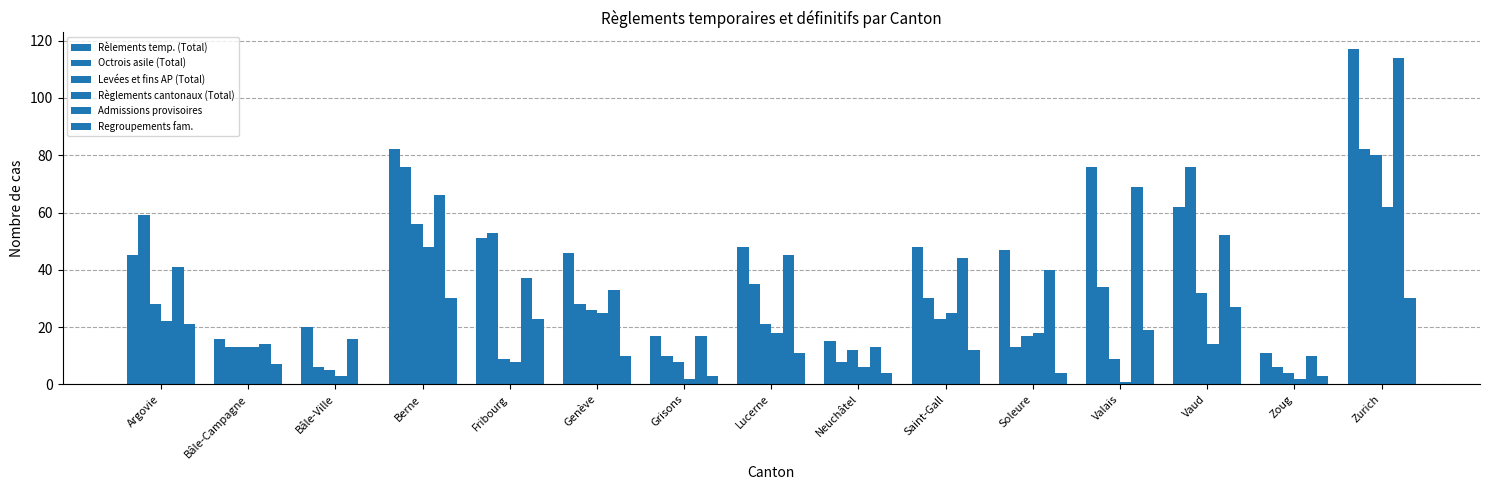

How many distinct data groups are displayed?

6